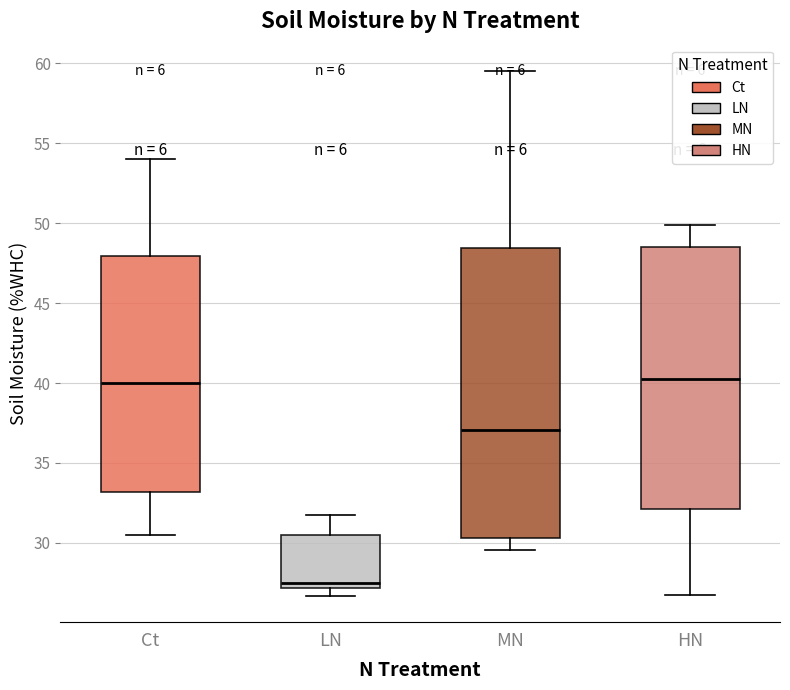

Reading left to right, transcribe this box plot: for each box, give where its median line is, the range the box spans, and where its two whiskers end, as read against the y-axis. The values are not printed on the chart, so give them approximately, as read against the axis.

Ct: median 40.0, box 33.0 to 48.0, whiskers 30.5 to 54.0
LN: median 27.5, box 27.0 to 30.5, whiskers 26.5 to 32.0
MN: median 37.0, box 30.5 to 48.5, whiskers 29.5 to 59.5
HN: median 40.0, box 32.0 to 48.5, whiskers 27.0 to 50.0